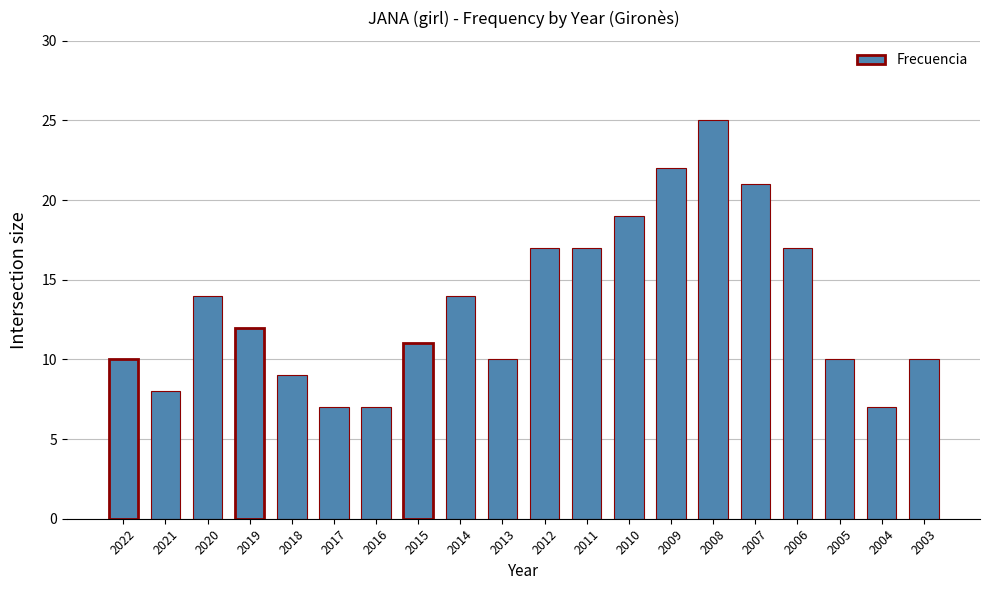

What is the greatest value displayed?

25